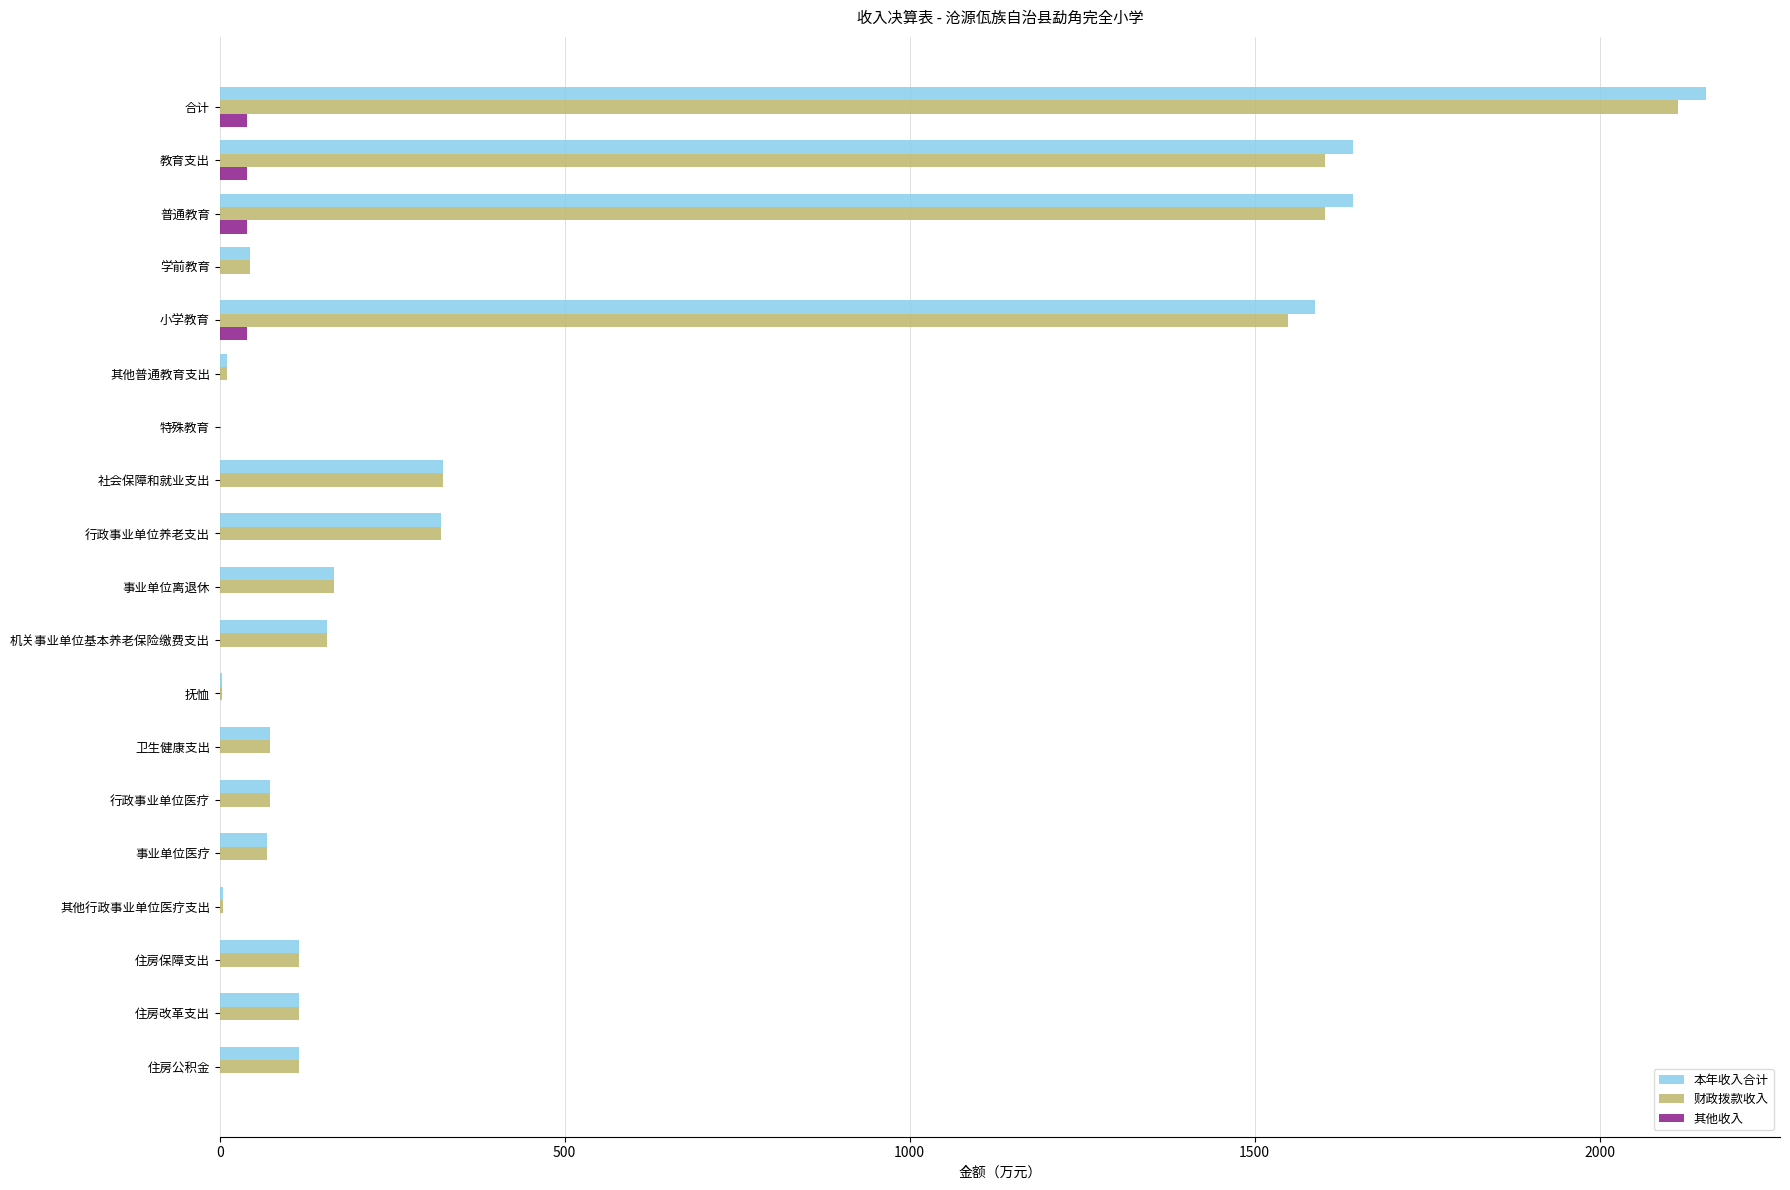

Is the value of 财政拨款收入 at 社会保障和就业支出 greater than the value of 其他收入 at 其他行政事业单位医疗支出?

Yes